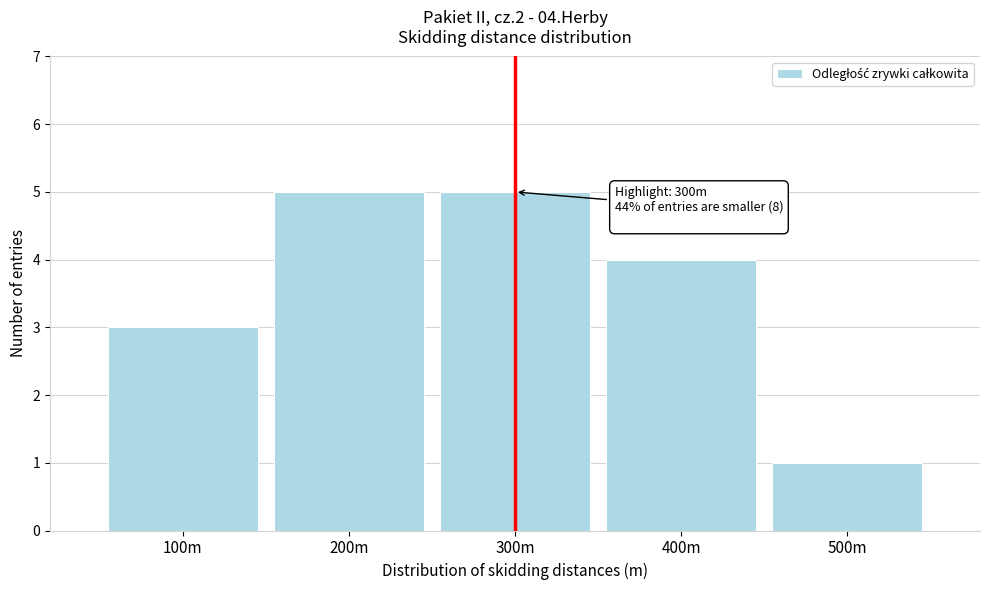

Reading left to right, extract all data points from this chart.

3	5	5	4	1